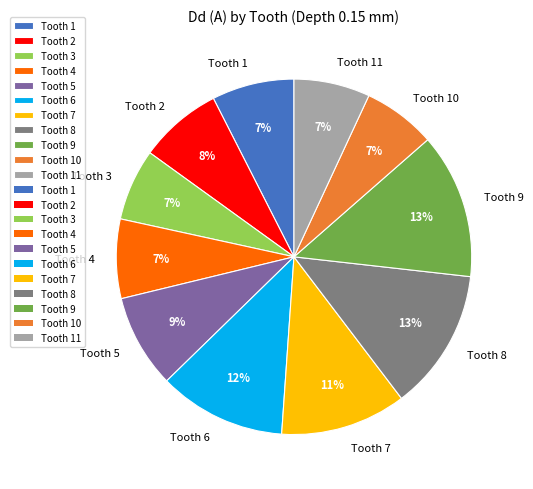

To the nearest percent, what is the average slice percentage?

9%